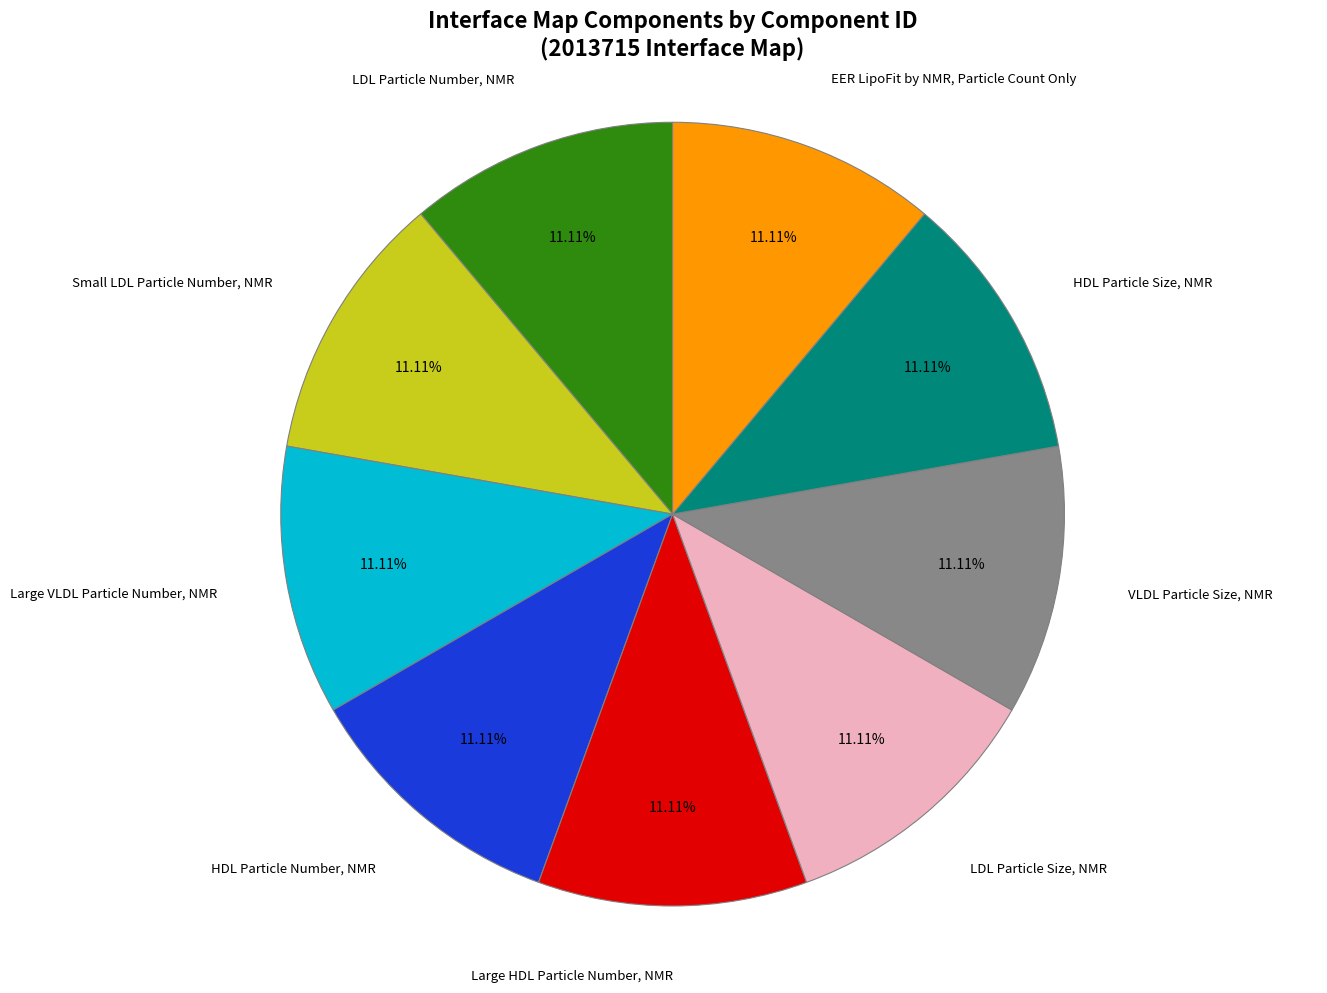

Is there any slice that represents more than half of the pie?

No